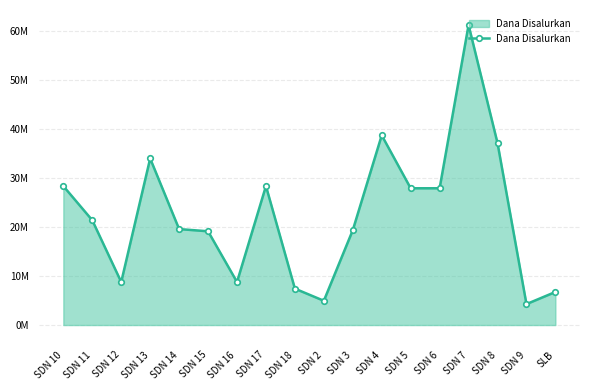

Reading left to right, extract all data points from this chart.

SDN 10=28350000	SDN 11=21375000	SDN 12=8775000	SDN 13=33975000	SDN 14=19575000	SDN 15=19125000	SDN 16=8775000	SDN 17=28350000	SDN 18=7425000	SDN 2=4950000	SDN 3=19350000	SDN 4=38700000	SDN 5=27900000	SDN 6=27900000	SDN 7=61200000	SDN 8=37125000	SDN 9=4275000	SLB=6750000